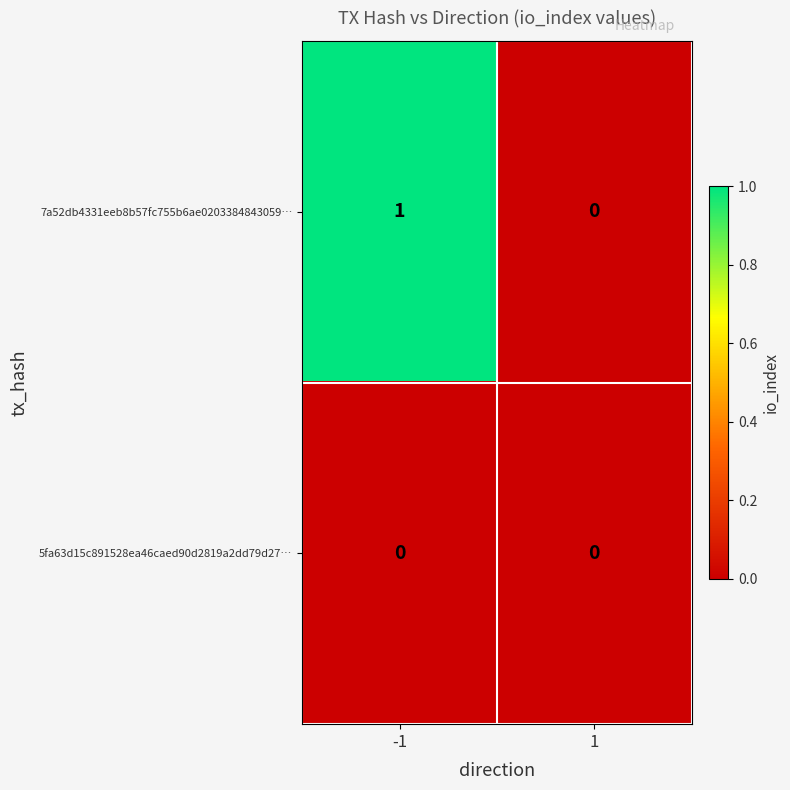

Rank the series by their maximum value, from lowest to highest.

5fa63d15c891528ea46caed90d2819a2dd79d27…, 7a52db4331eeb8b57fc755b6ae0203384843059…